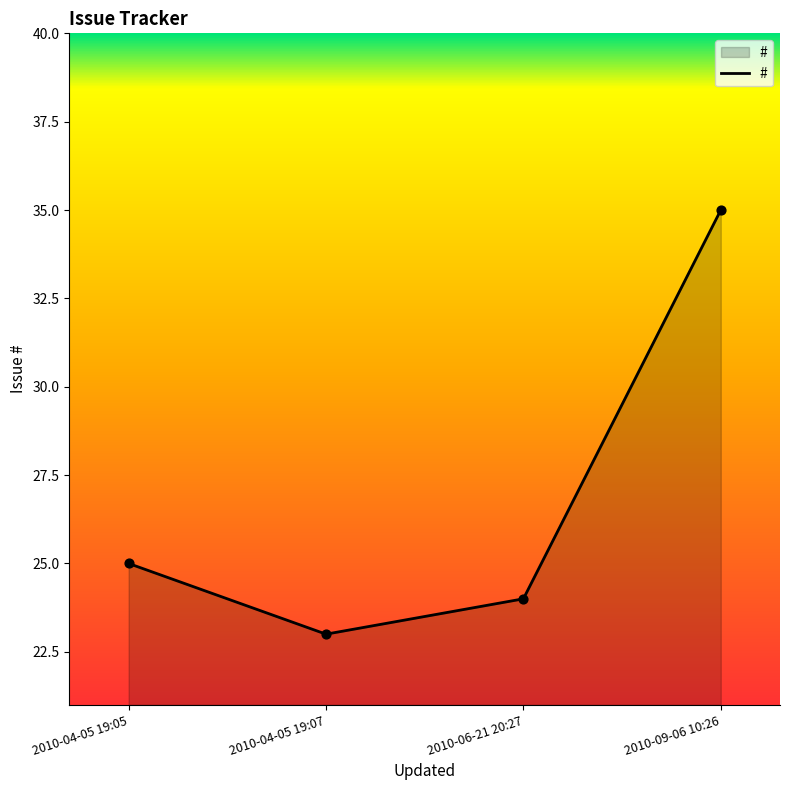

Approximately how many times larger is the value at 2010-09-06 10:26 compared to 2010-06-21 20:27?

1.5